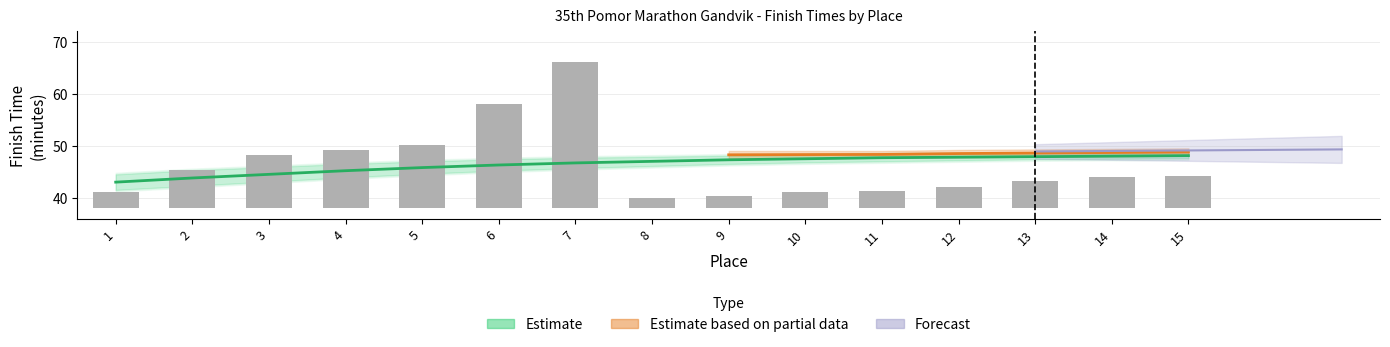

What is the total value across all series at 11?

96.8